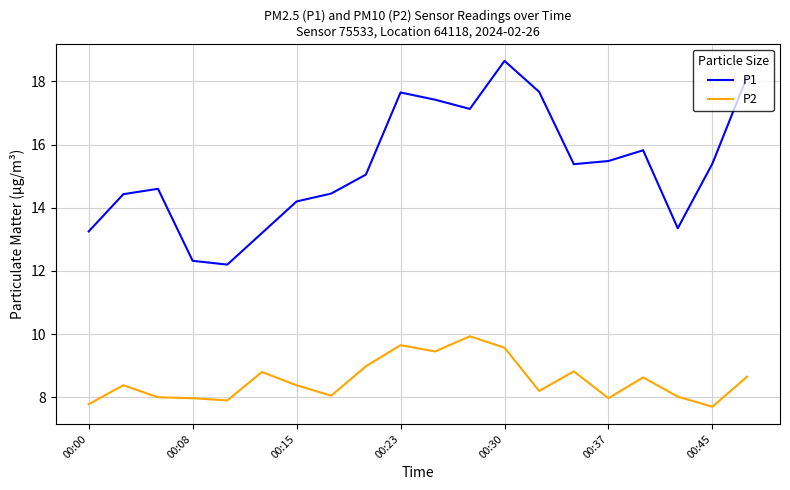

Which series has the widest spread of values?

P1